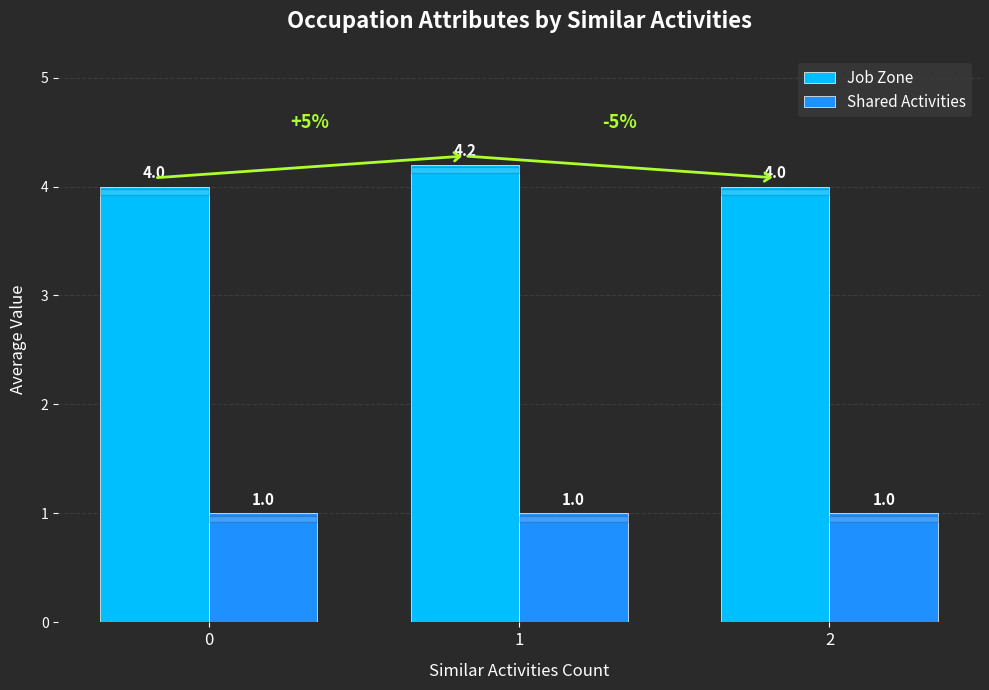

Rank the series at 2 from highest to lowest value.

Job Zone, Shared Activities